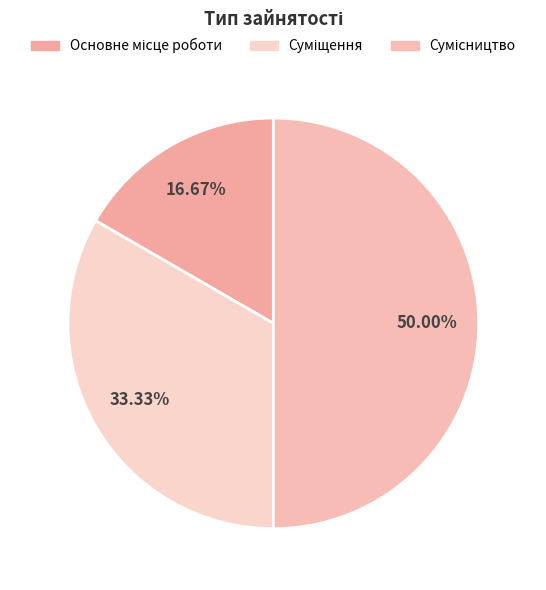

How many segments does this pie chart have?

3